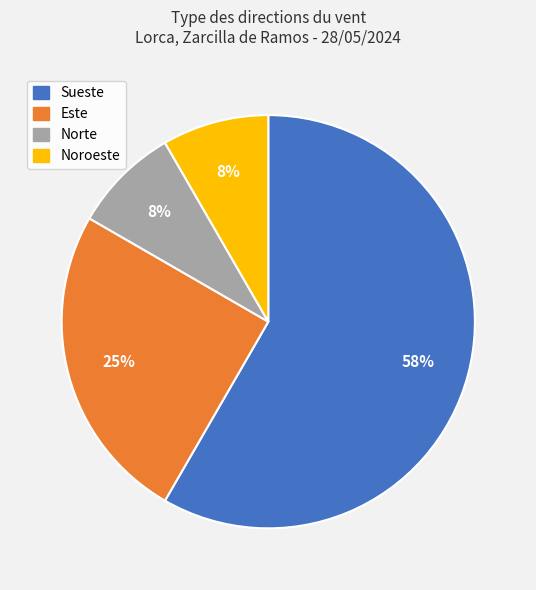

To the nearest percent, what percentage of the pie is Noroeste?

8%